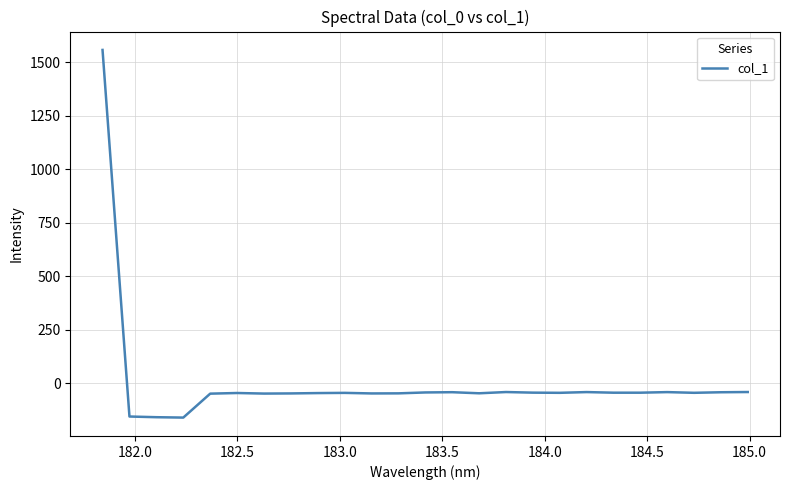

What is the minimum value shown in the chart?

-160.0